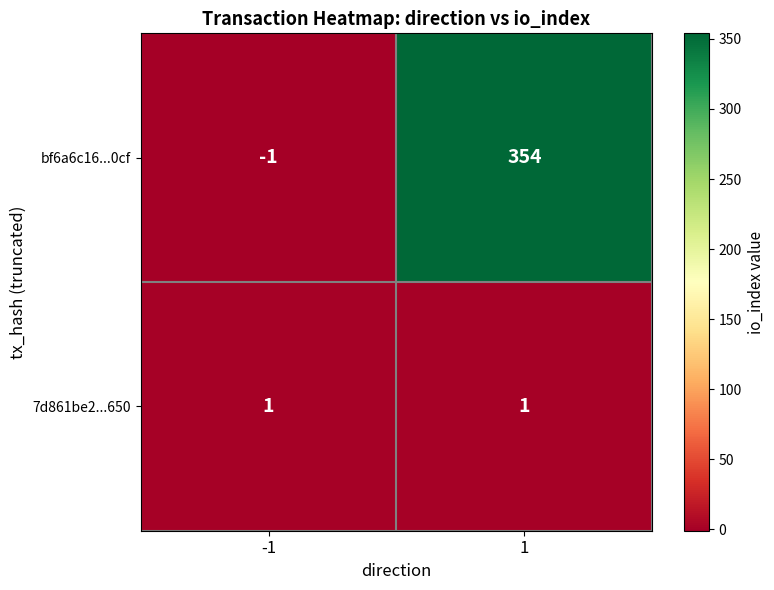

Which series has the widest spread of values?

bf6a6c16...0cf